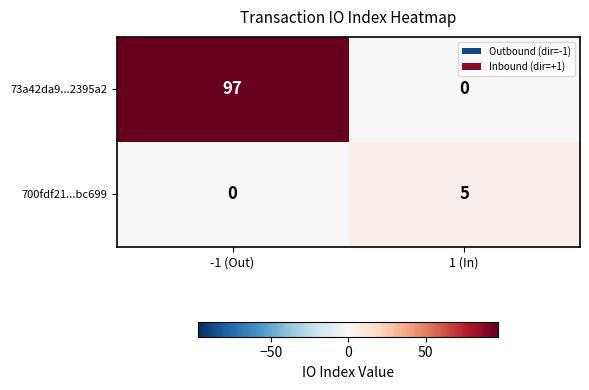

At which category is the sum across all series the highest?

-1 (Out)